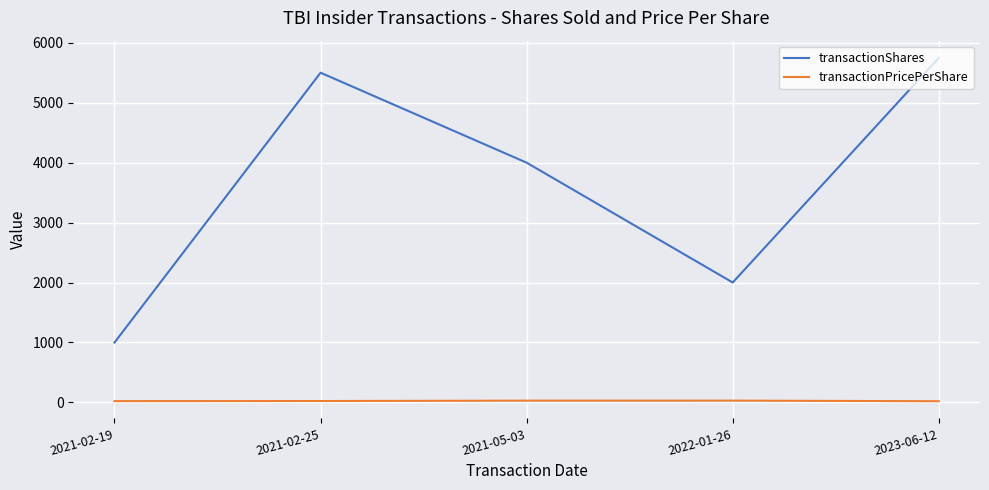

What are all the series names shown in the legend?

transactionShares, transactionPricePerShare